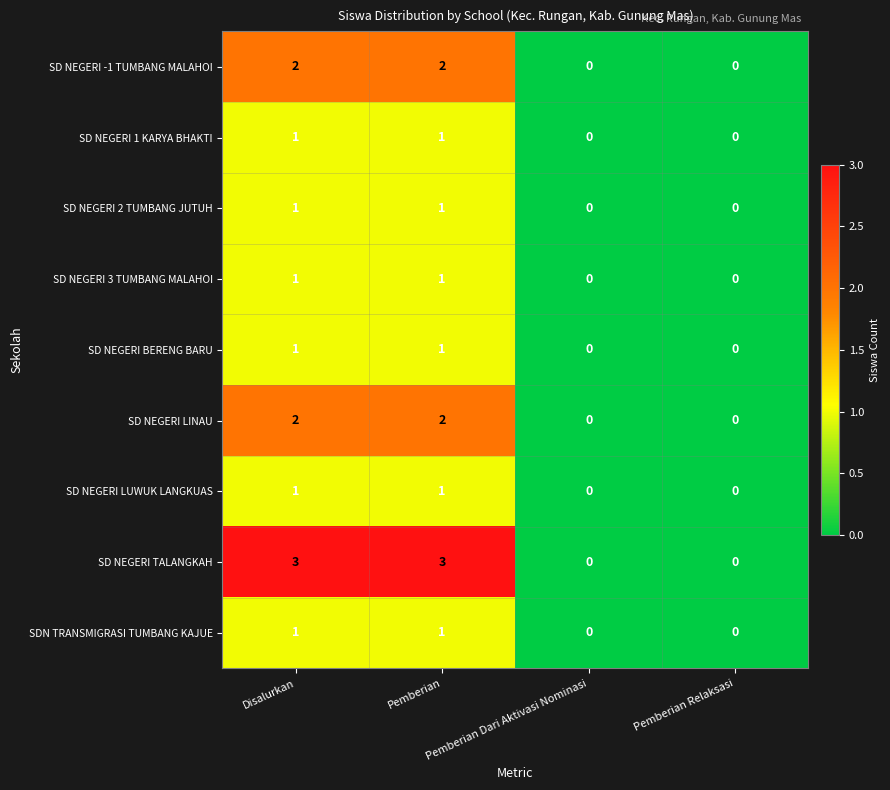

What is the sum of all SD NEGERI TALANGKAH values?

6